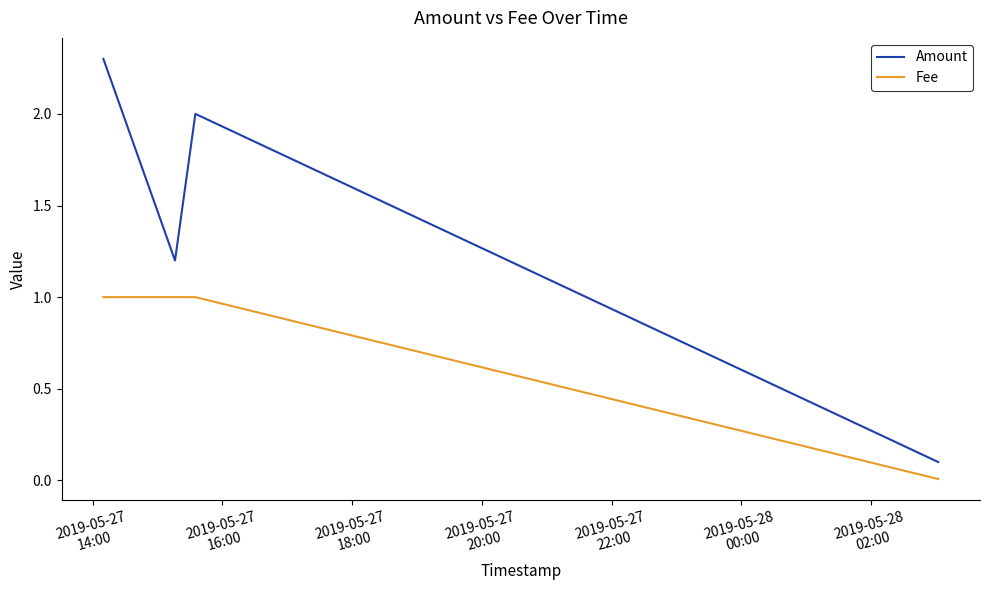

What is the sum of all Amount values?

5.6